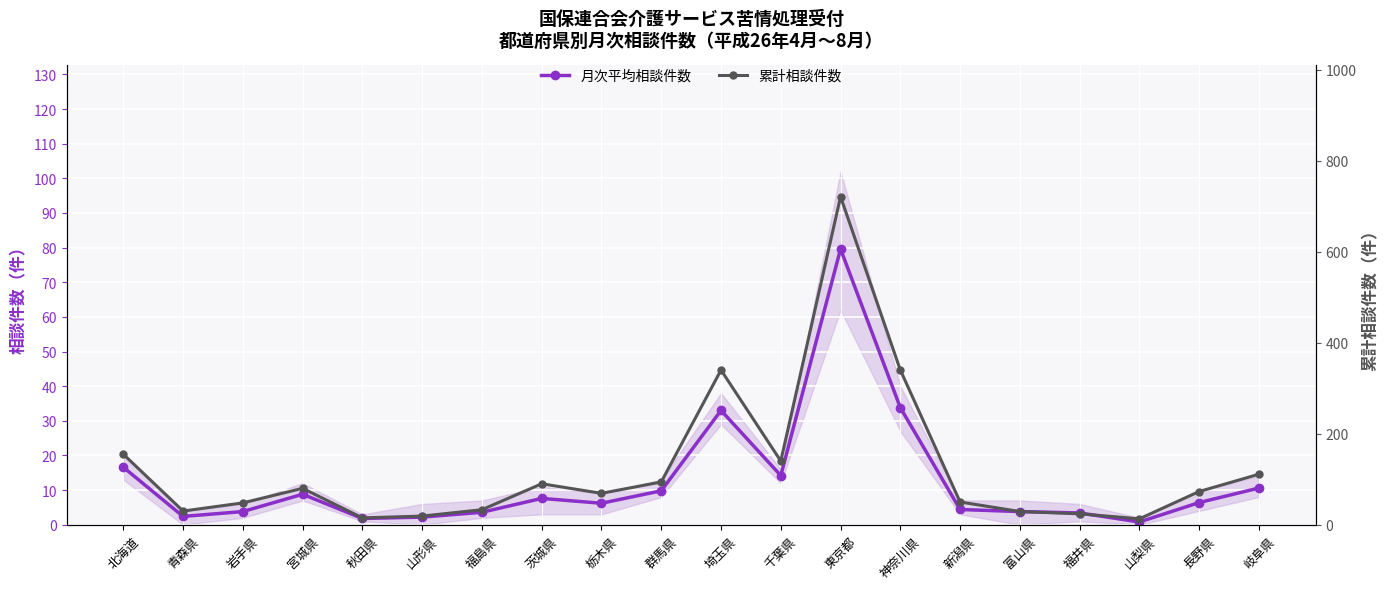

Rank the series by their maximum value, from lowest to highest.

月次平均相談件数, 累計相談件数